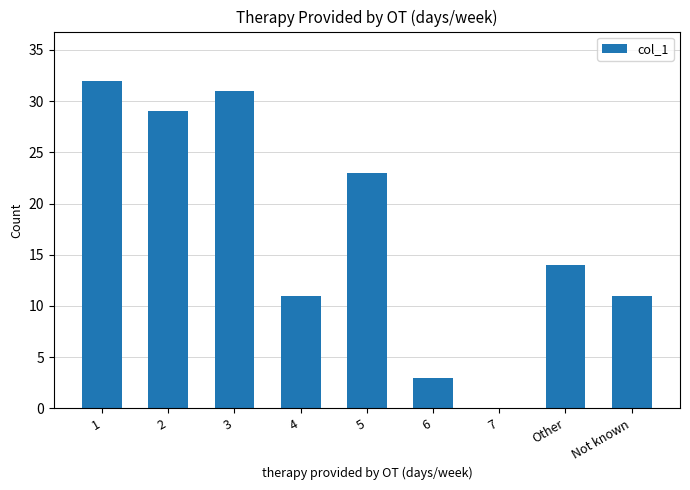

What is the average value?

17